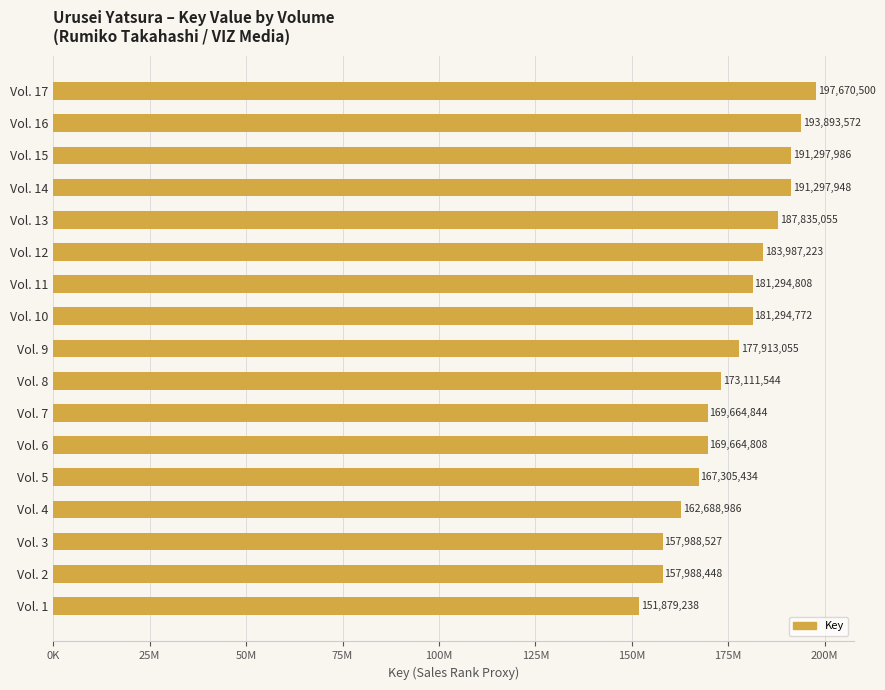

Rank the categories by value from highest to lowest.

Vol. 17, Vol. 16, Vol. 15, Vol. 14, Vol. 13, Vol. 12, Vol. 11, Vol. 10, Vol. 9, Vol. 8, Vol. 7, Vol. 6, Vol. 5, Vol. 4, Vol. 3, Vol. 2, Vol. 1